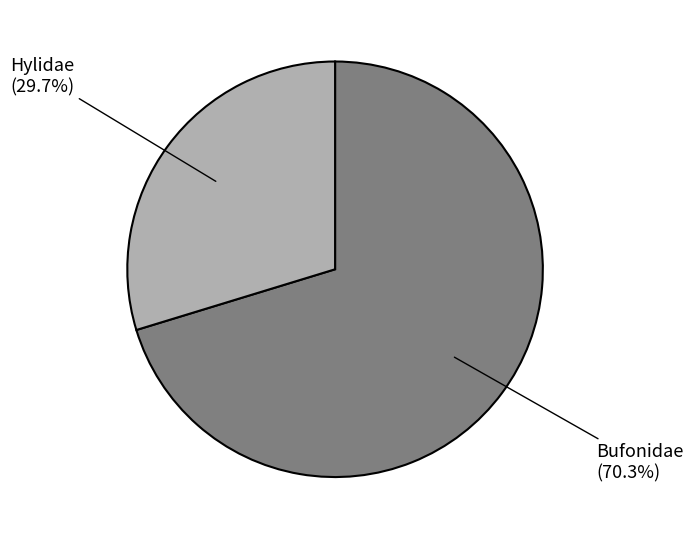

Does any single category account for the majority?

Yes